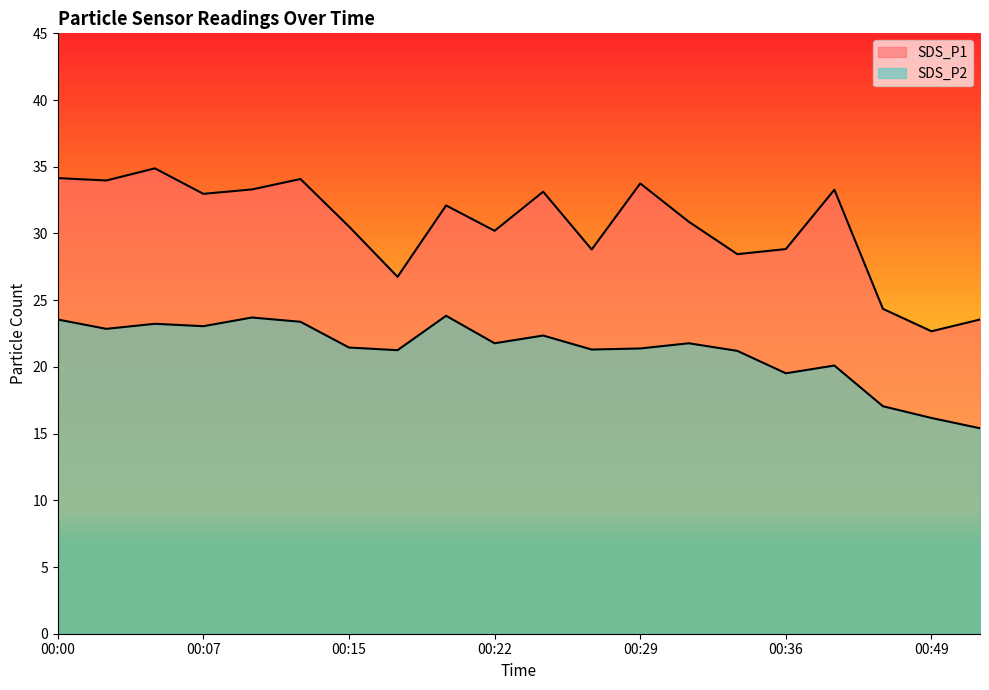

Is it true that SDS_P1 equals 32.1 at 00:20?

True